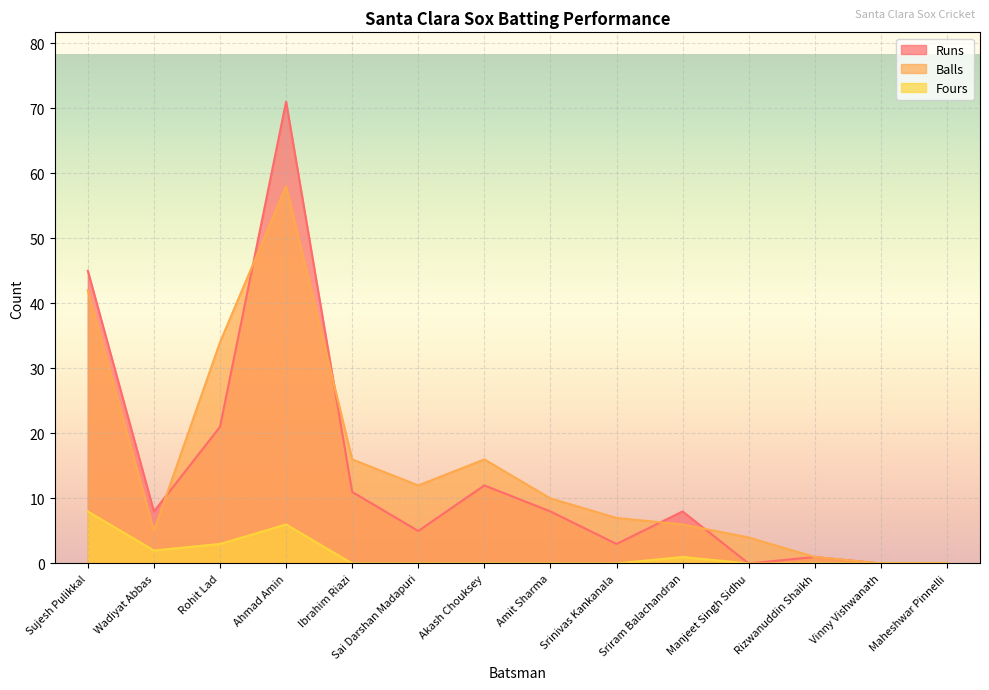

Which series has the largest range (max minus min)?

Runs